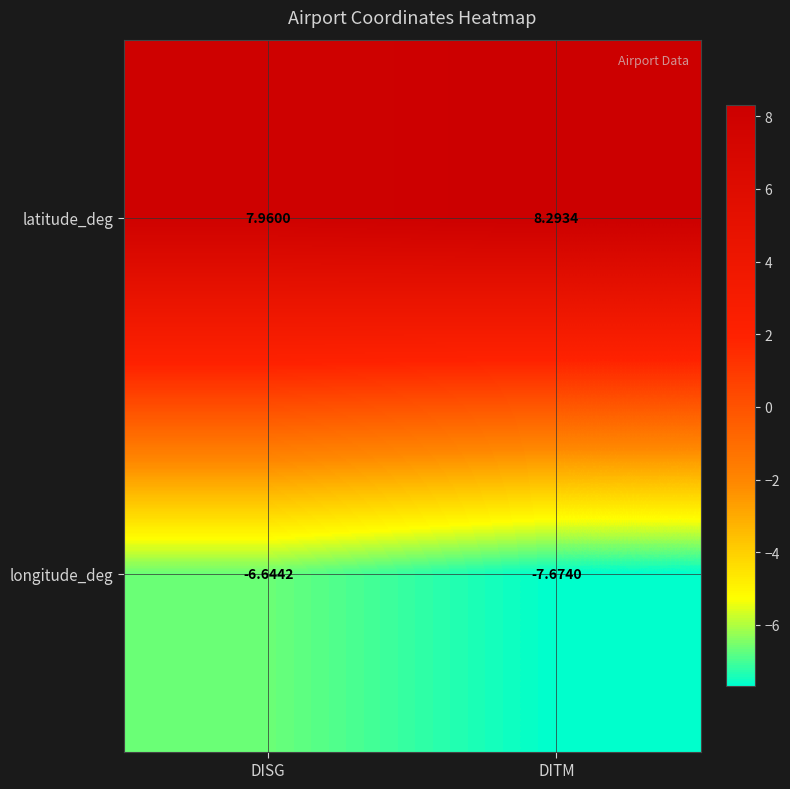

At which label is longitude_deg closest to -7?

DISG